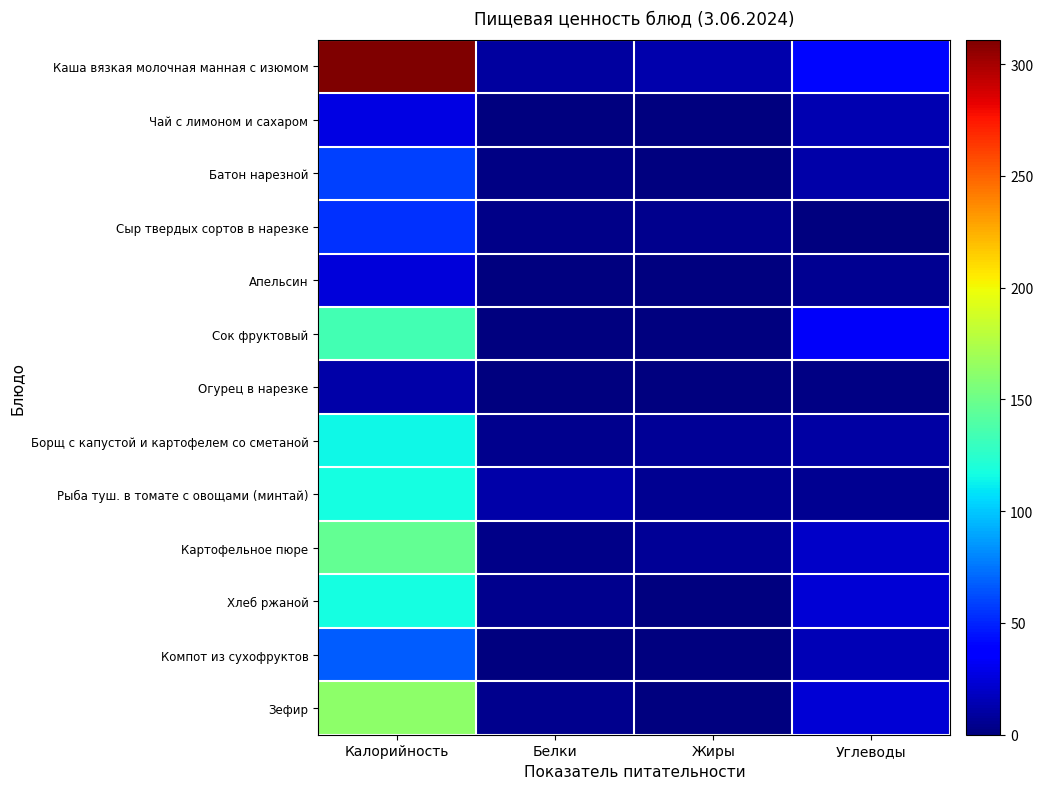

Reading right to left, transcribe all the data shown in this chart.

Каша вязкая молочная манная с изюмом: Углеводы=40.1	Жиры=12.8	Белки=8.8	Калорийность=310.9
Чай с лимоном и сахаром: Углеводы=14.2	Жиры=0.2	Белки=0.4	Калорийность=27.9
Батон нарезной: Углеводы=11.9	Жиры=0.4	Белки=2.0	Калорийность=58.7
Сыр твердых сортов в нарезке: Углеводы=0.0	Жиры=4.4	Белки=3.5	Калорийность=53.7
Апельсин: Углеводы=5.3	Жиры=0.1	Белки=0.6	Калорийность=24.5
Сок фруктовый: Углеводы=33.0	Жиры=0.0	Белки=0.6	Калорийность=134.4
Огурец в нарезке: Углеводы=2.0	Жиры=0.1	Белки=0.6	Калорийность=11.3
Борщ с капустой и картофелем со сметаной: Углеводы=10.1	Жиры=6.1	Белки=4.7	Калорийность=114.3
Рыба туш. в томате с овощами (минтай): Углеводы=5.0	Жиры=5.9	Белки=11.1	Калорийность=117.8
Картофельное пюре: Углеводы=19.8	Жиры=6.1	Белки=3.1	Калорийность=145.8
Хлеб ржаной: Углеводы=23.8	Жиры=0.7	Белки=4.0	Калорийность=117.4
Компот из сухофруктов: Углеводы=15.6	Жиры=0.1	Белки=1.0	Калорийность=66.9
Зефир: Углеводы=23.8	Жиры=0.7	Белки=4.0	Калорийность=161.7